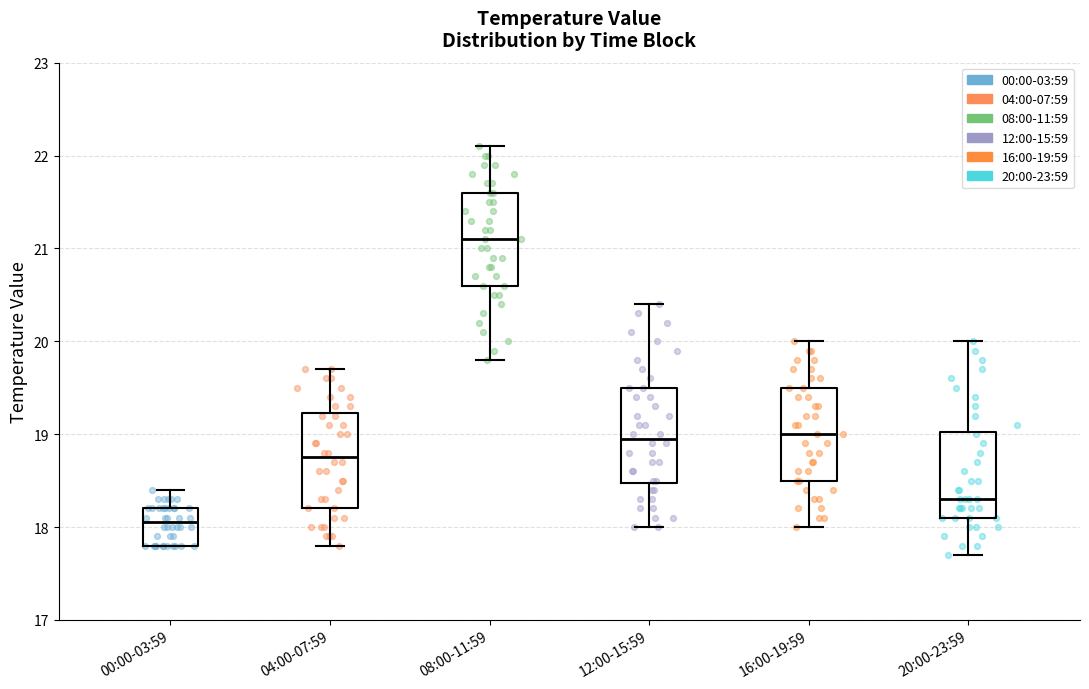

Where is the lower edge of the box for 12:00-15:59 on the y-axis? The values are not printed on the chart, so give them approximately, as read against the axis.

18.5